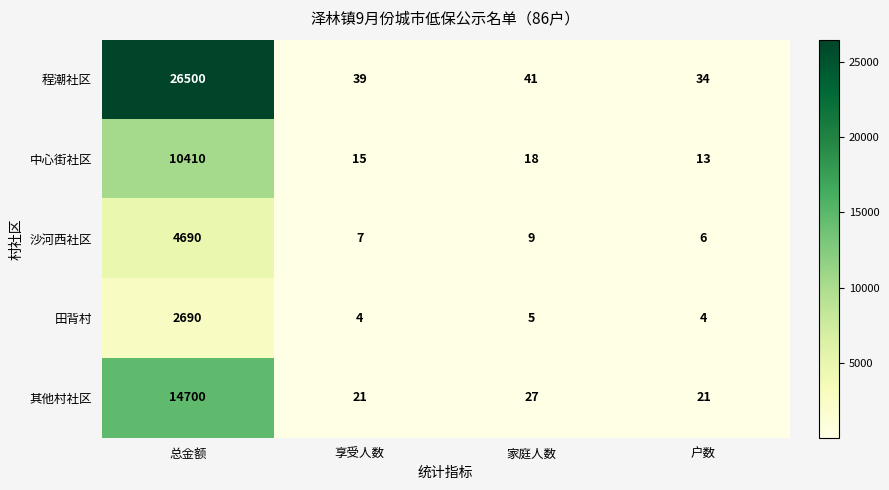

What is the total value across all series at 享受人数?

86